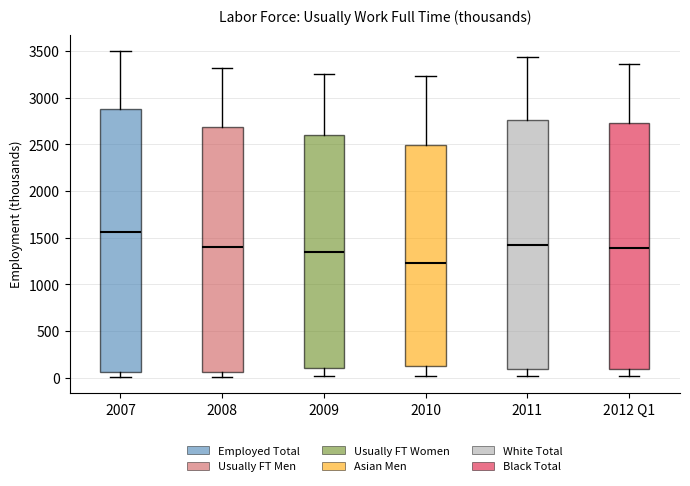

Comparing the boxes themselves (not the whiskers), which one is the tallest?

2007